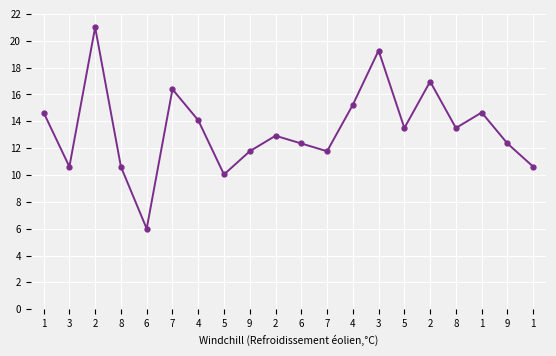

Where is the first local maximum?

2